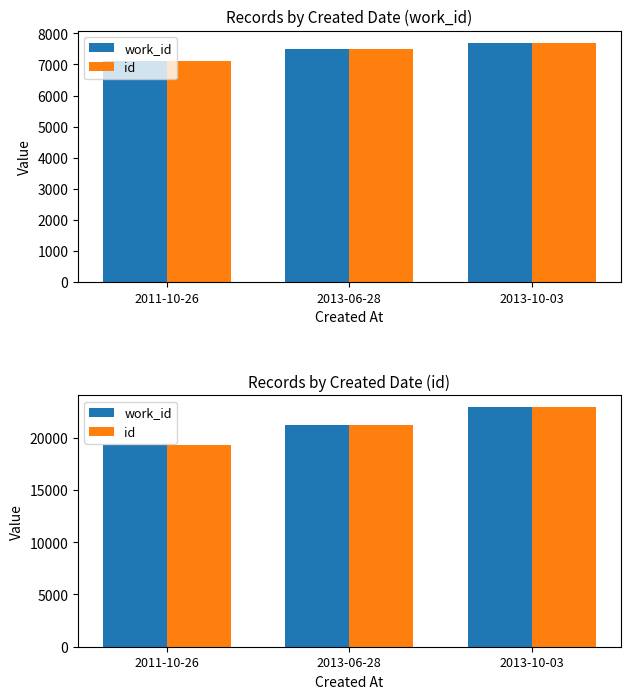

At which label does id first exceed 21254?

2013-10-03